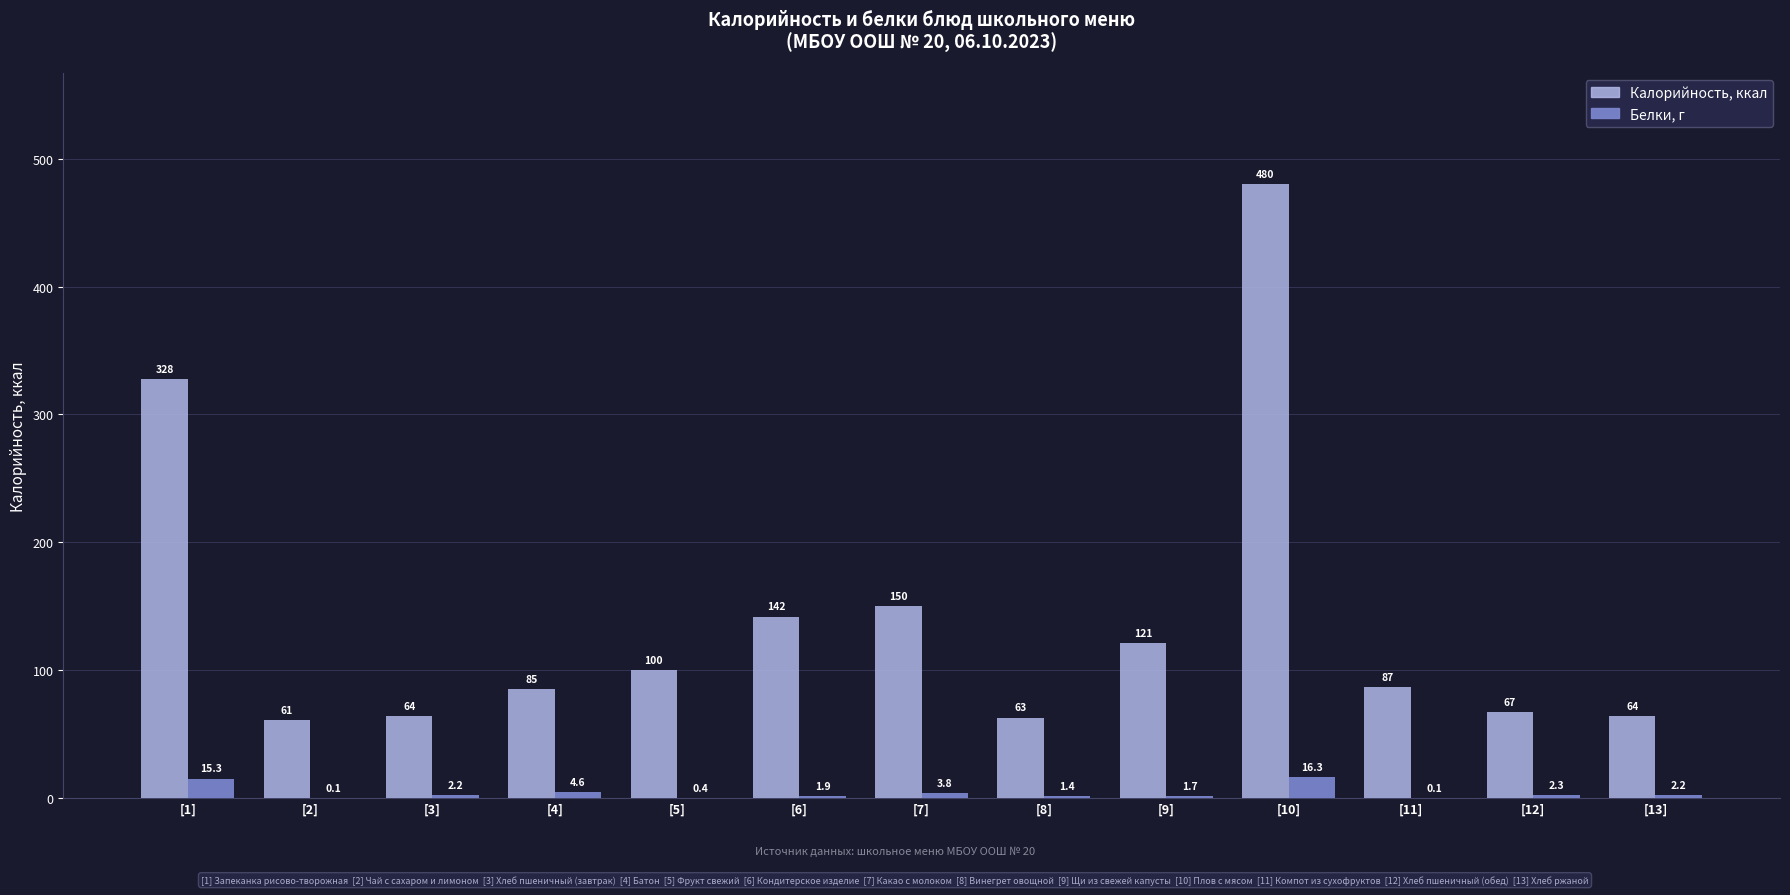

Reading left to right, extract all data points from this chart.

Калорийность: [1]=327.7	[2]=61.3	[3]=64.0	[4]=85.0	[5]=100.0	[6]=142.0	[7]=150.4	[8]=63.0	[9]=121.0	[10]=480.4	[11]=87.0	[12]=67.0	[13]=64.0
Белки: [1]=15.3	[2]=0.1	[3]=2.2	[4]=4.6	[5]=0.4	[6]=1.9	[7]=3.8	[8]=1.4	[9]=1.7	[10]=16.3	[11]=0.1	[12]=2.3	[13]=2.2